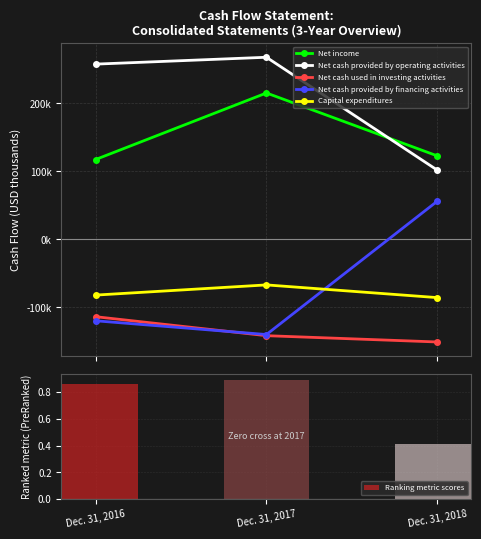

Which series has the largest range (max minus min)?

Net cash provided by financing activities